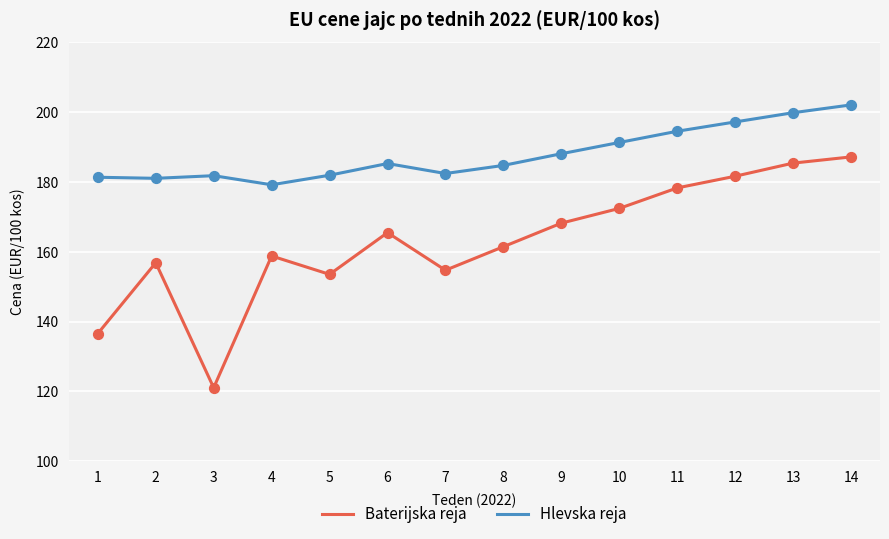

Between 12 and 14, which series saw the biggest shift?

Baterijska reja